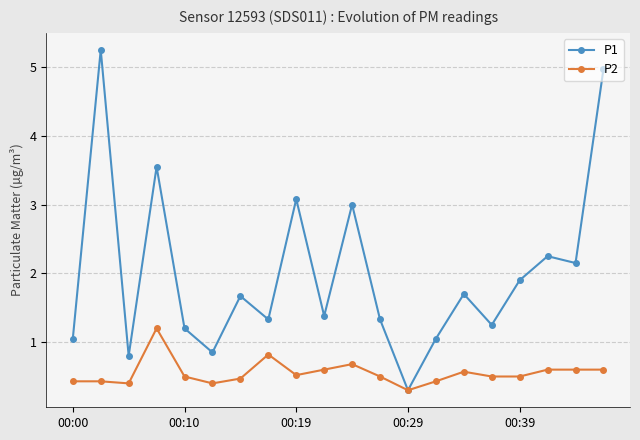

At how many categories does at least one series exceed 2?

7